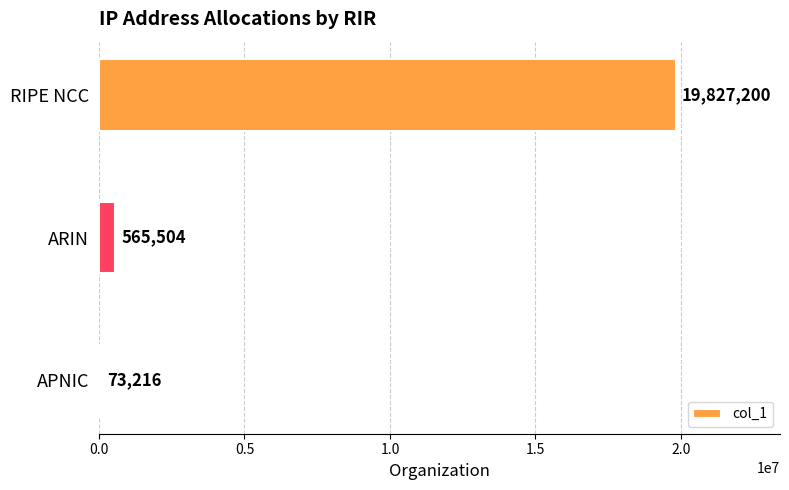

What is the sum of all values?

20465920